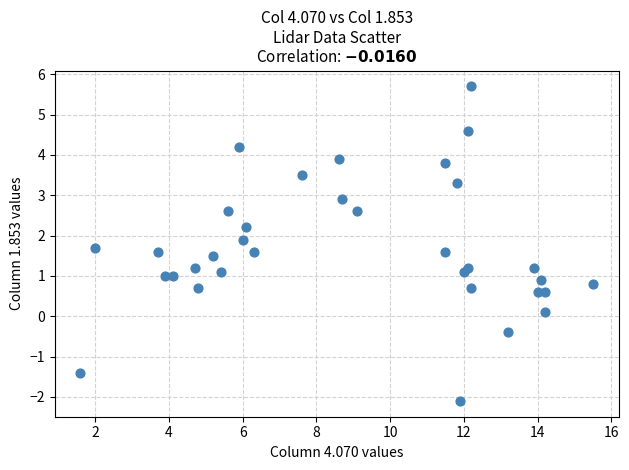

What is the range of Y values (max minus min)?

7.8